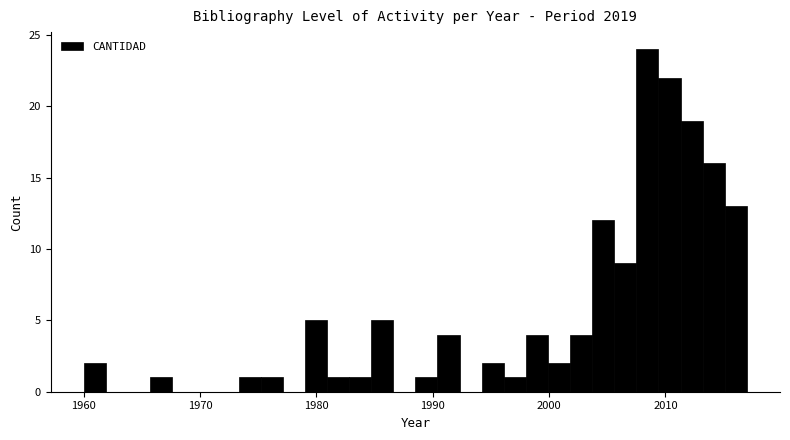

Around what value on the x-axis is the tallest bar? Give the approximate position of its centre, as read against the axis.

2008